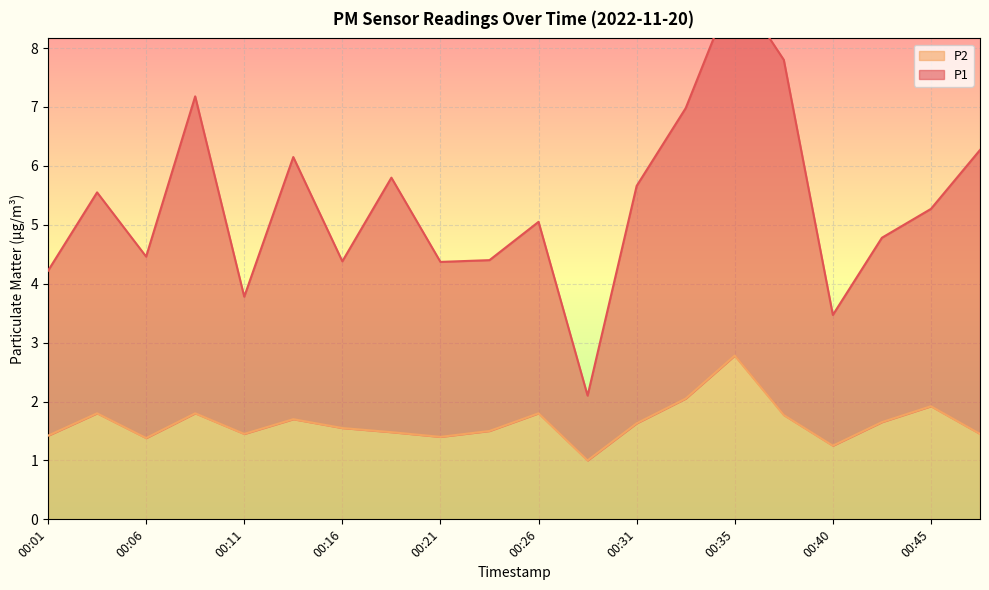

Rank the series at 00:26 from highest to lowest value.

P1, P2